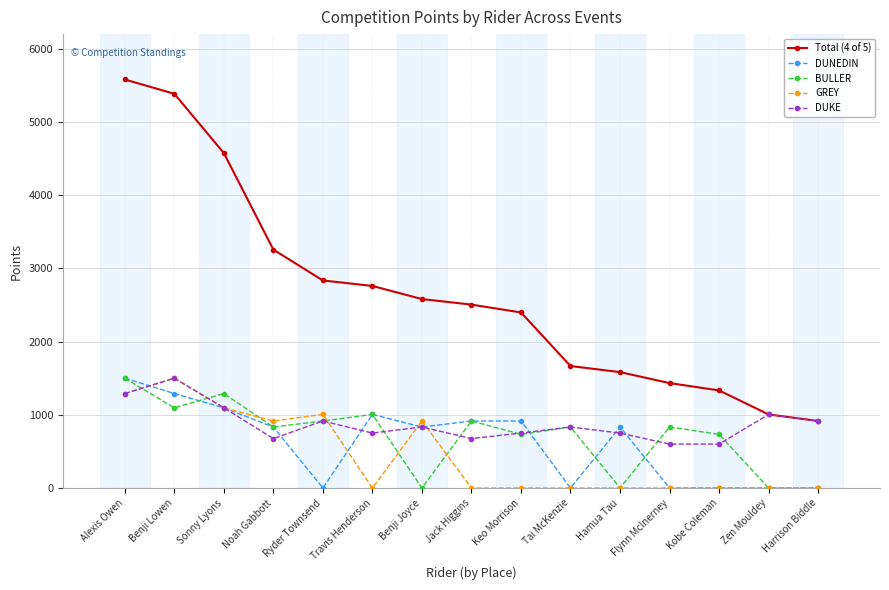

What is the highest value of the DUNEDIN series?

1500